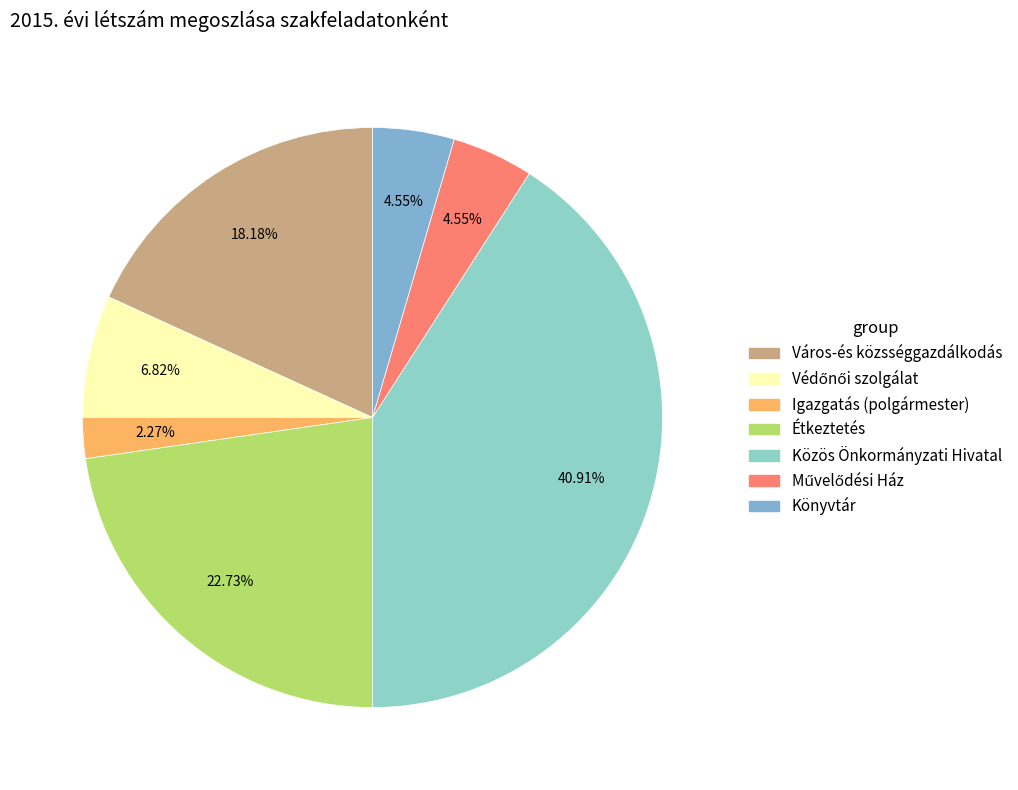

To the nearest percent, what portion does Igazgatás (polgármester) represent?

2%